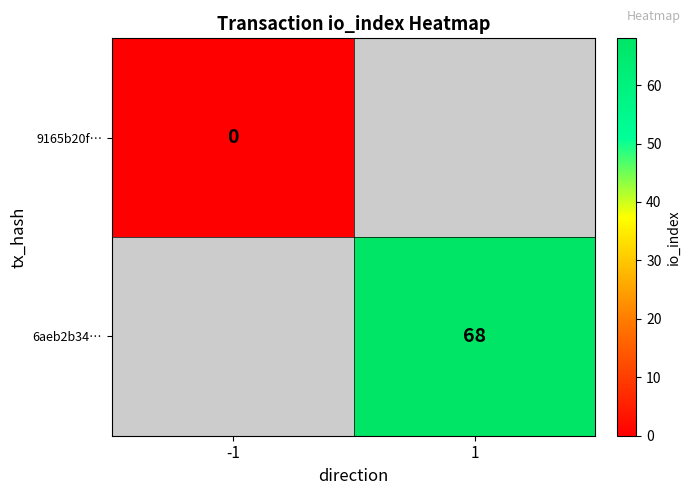

Rank the series by their average value, from lowest to highest.

9165b20f…, 6aeb2b34…